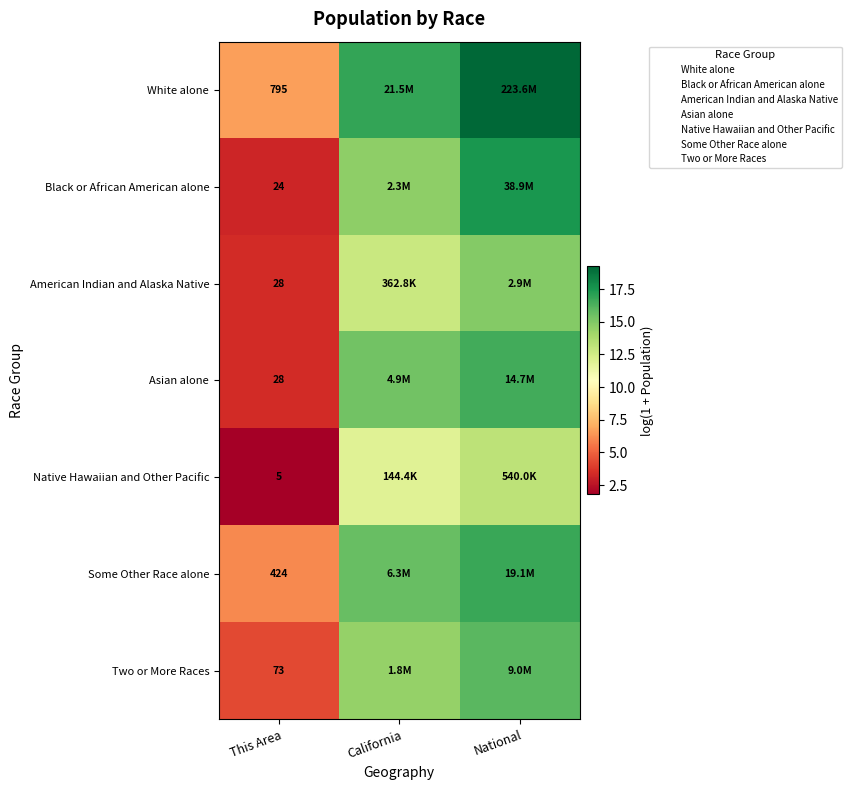

How many distinct data groups are displayed?

7